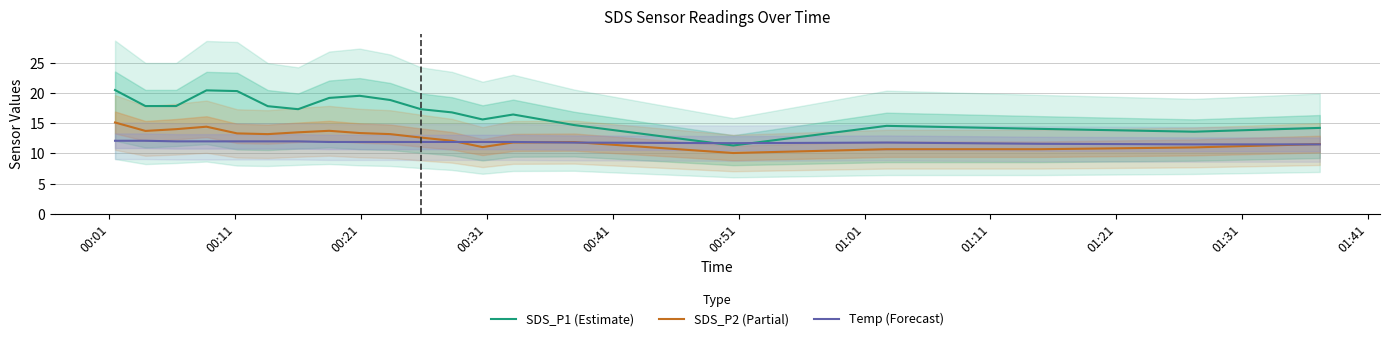

True or false: SDS_P1 (Estimate) and SDS_P2 (Partial) intersect in this chart.

False